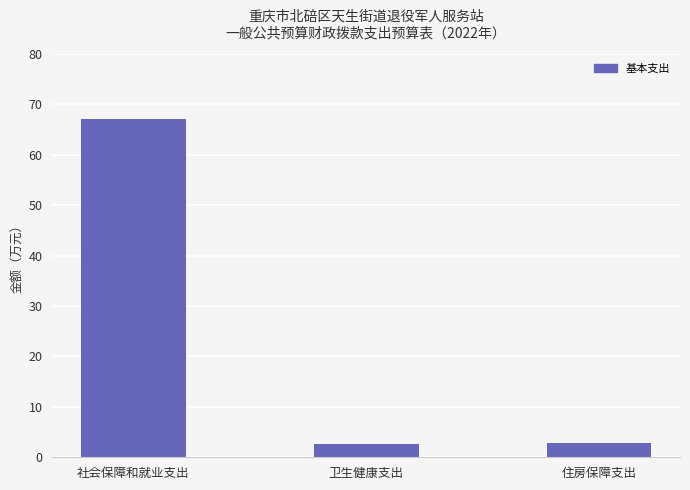

What is the sum of the values at 社会保障和就业支出 and 卫生健康支出?

69.7